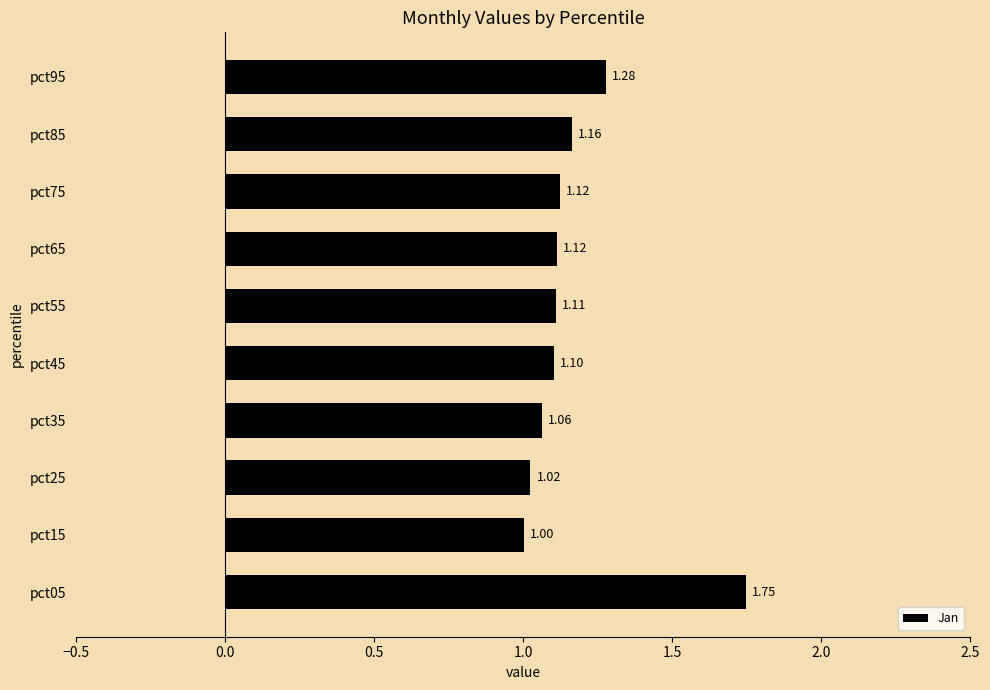

What is the difference between the maximum and minimum values?

0.7